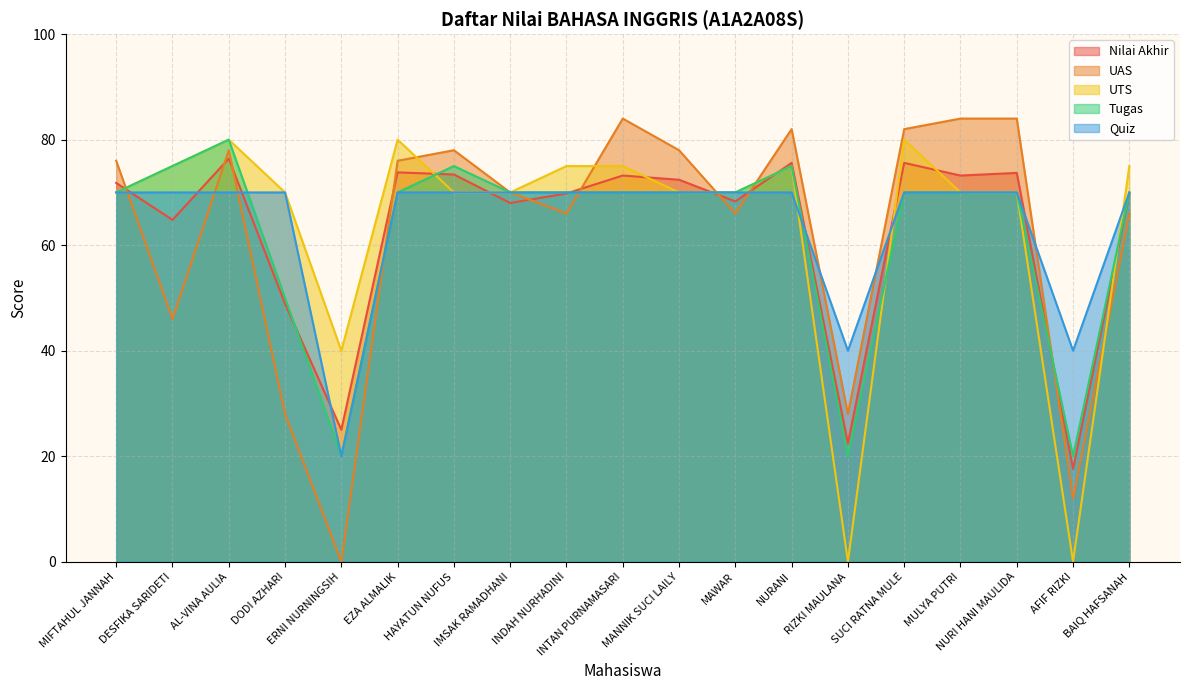

The Tugas series shows 33.5 at HAYATUN NUFUS. True or false?

False